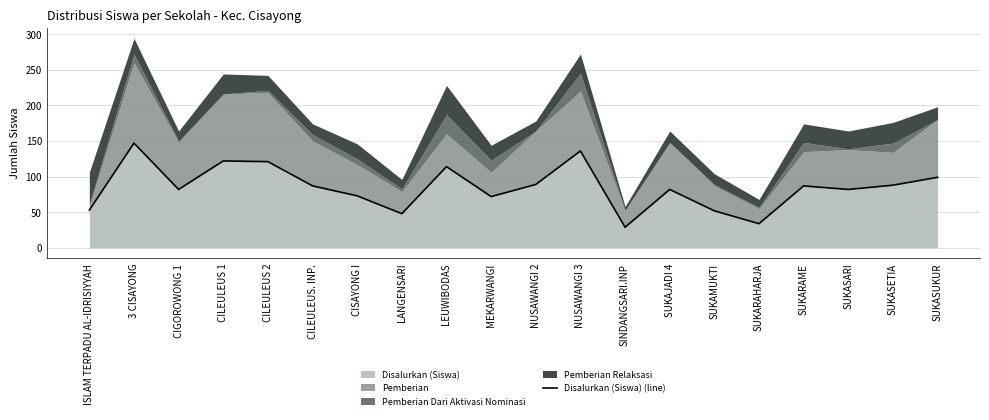

What position from the left is SUKASARI?

18